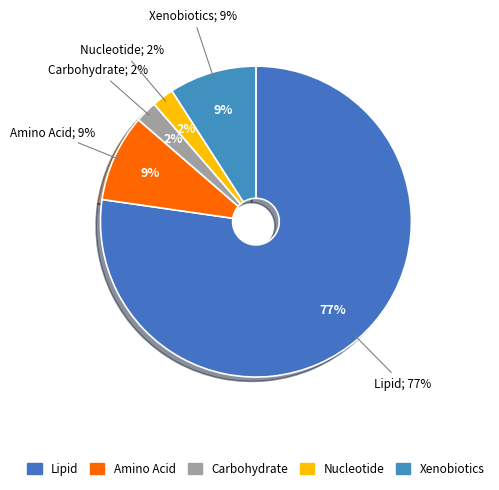

How many segments does this pie chart have?

5